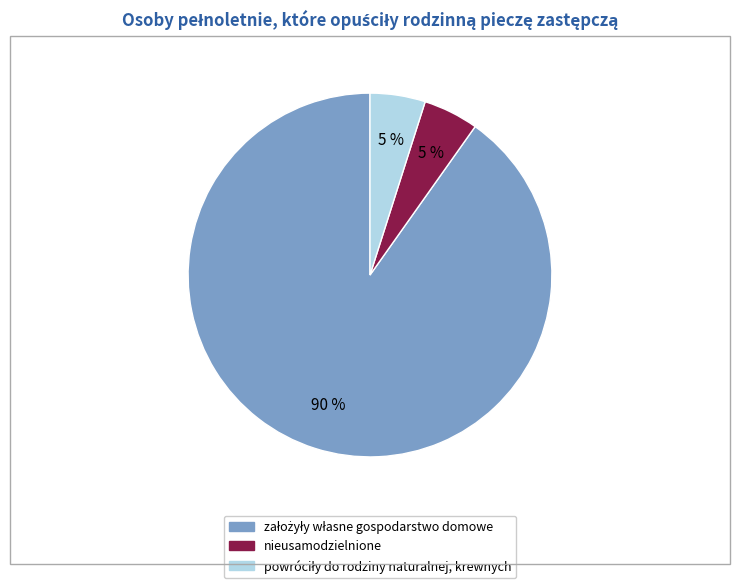

What percentage is the nieusamodzielnione slice, to the nearest percent?

5%